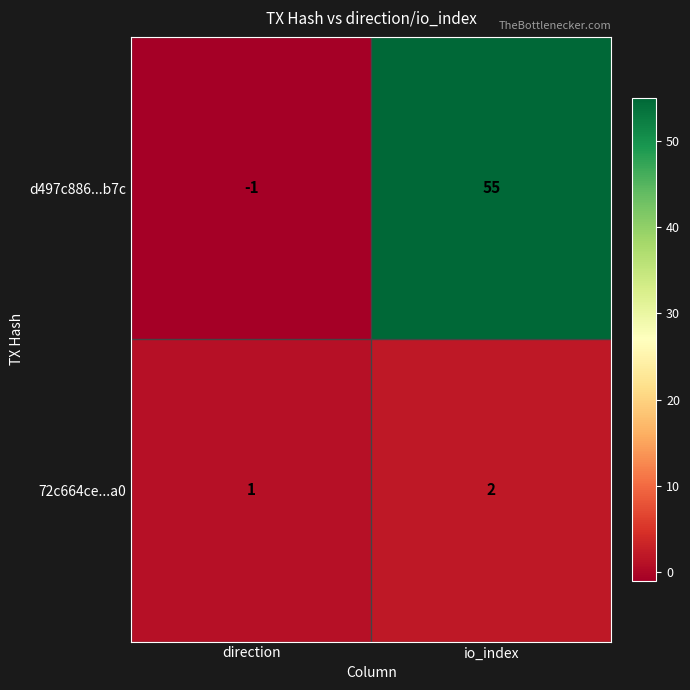

Reading left to right, extract all data points from this chart.

d497c886...b7c: -1	55
72c664ce...a0: 1	2